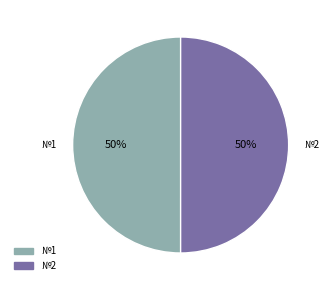

To the nearest percent, what is the average slice percentage?

50%